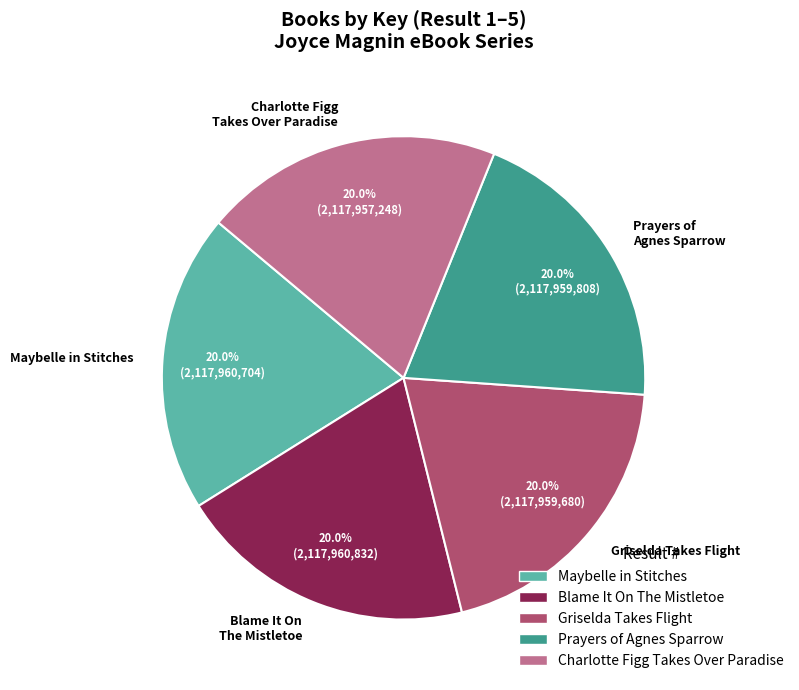

Does Charlotte Figg Takes Over Paradise account for over 50% of the chart?

No